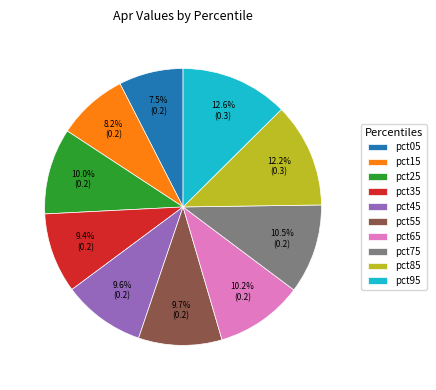

To the nearest percent, what is the average slice percentage?

10%